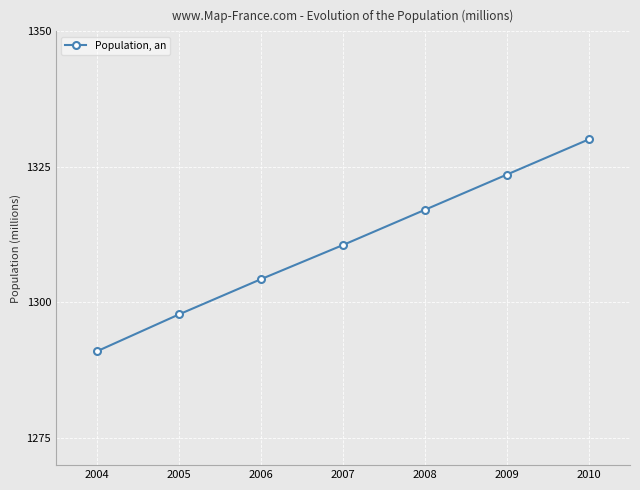

What is the approximate value at 2005?

1297.8